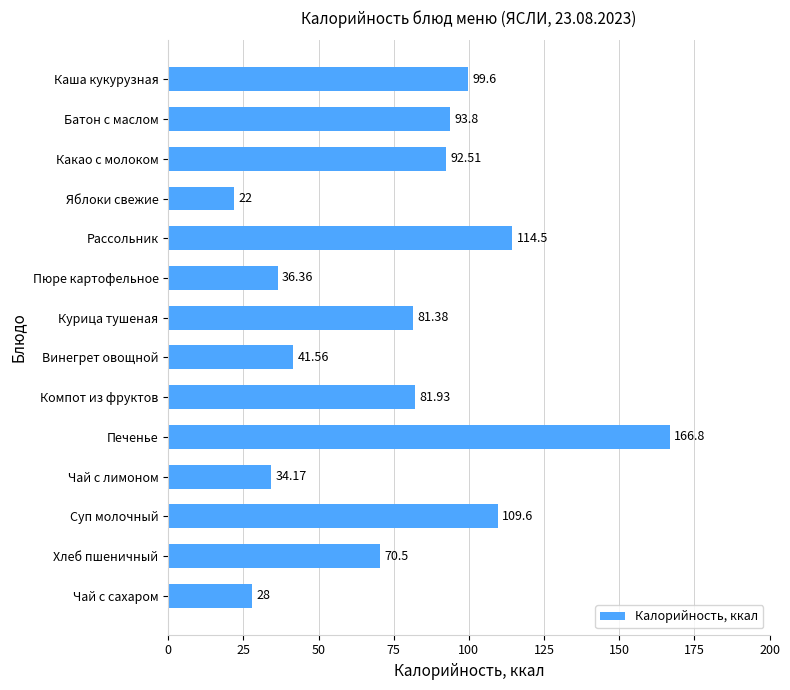

How many bars are there in total?

14